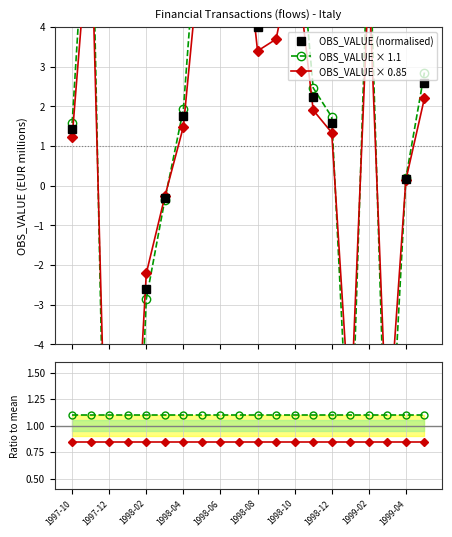

What is the average value of the OBS_VALUE × 1.1 series?

1.1